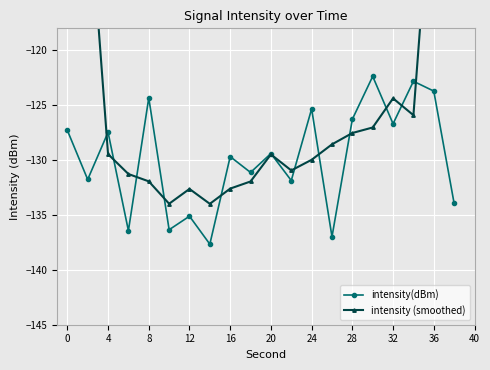

At which category does intensity(dBm) reach its first local peak?

4